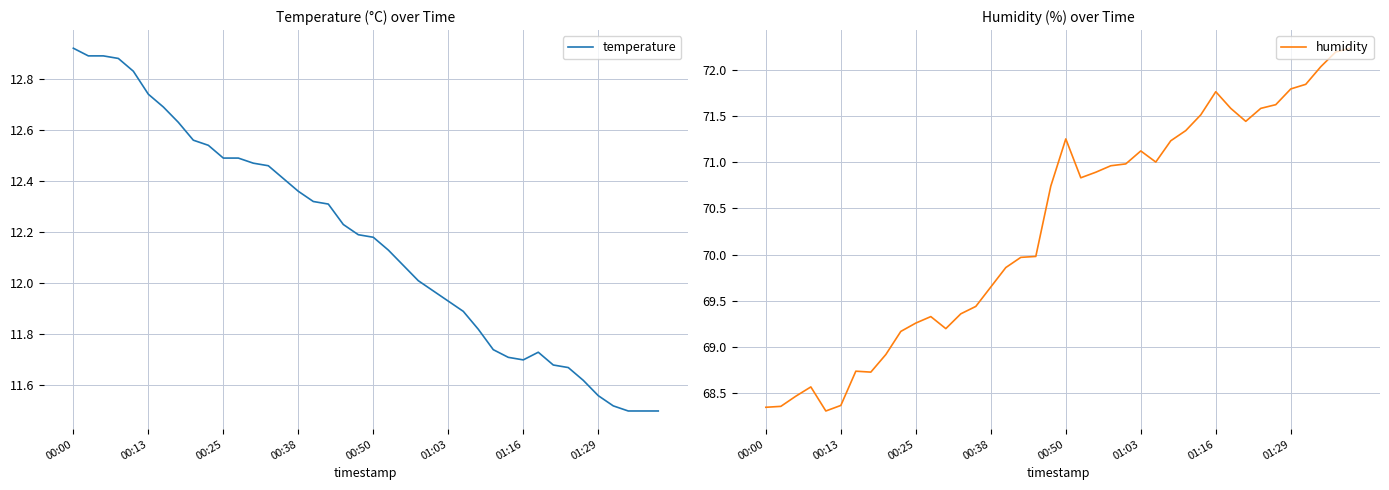

What is the average value of the temperature series?

12.2